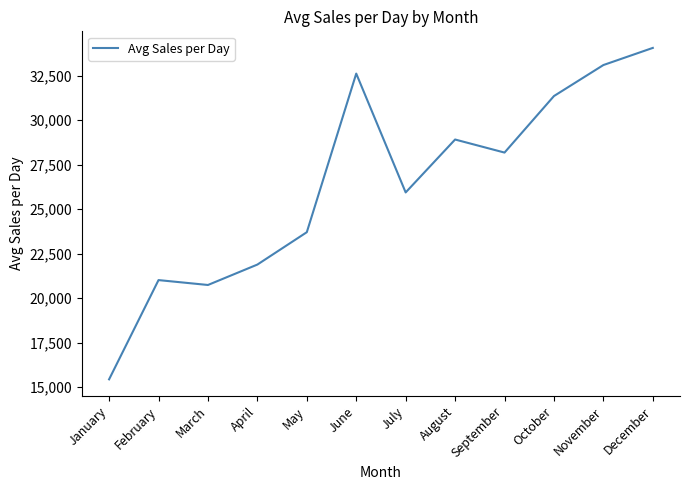

The value at November is 33104.7. True or false?

True